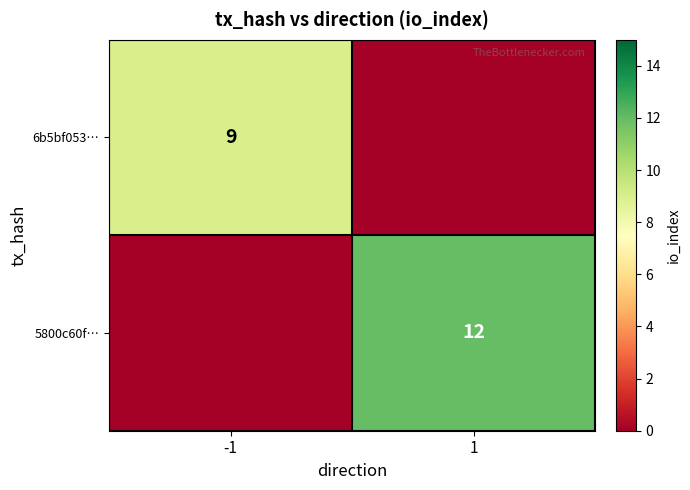

What is the maximum value shown in the chart?

12